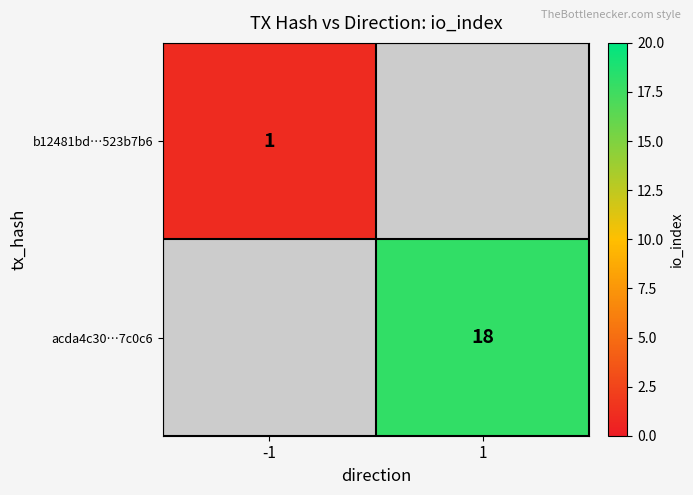

The acda4c30…7c0c6 series shows 11 at 1. True or false?

False